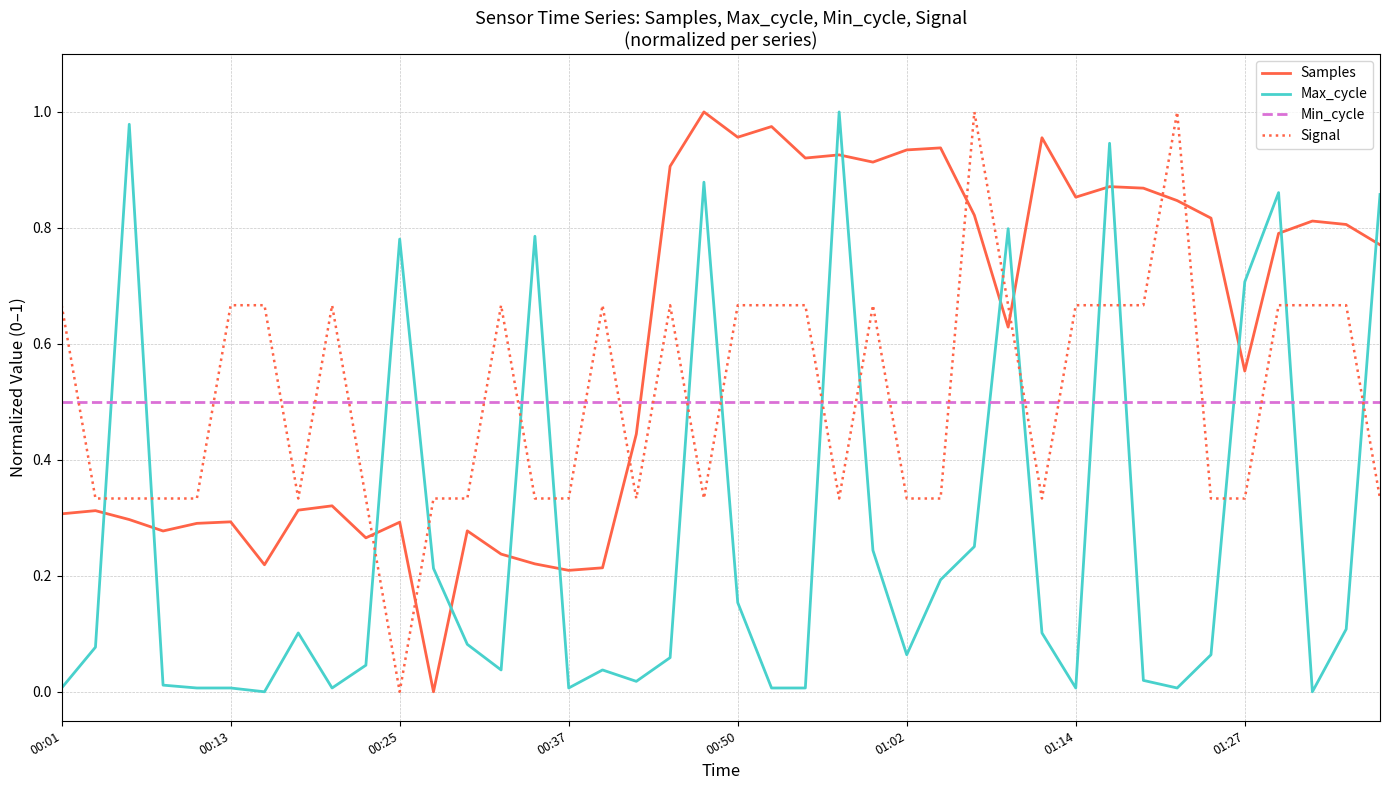

What are all the series names shown in the legend?

Samples, Max_cycle, Min_cycle, Signal